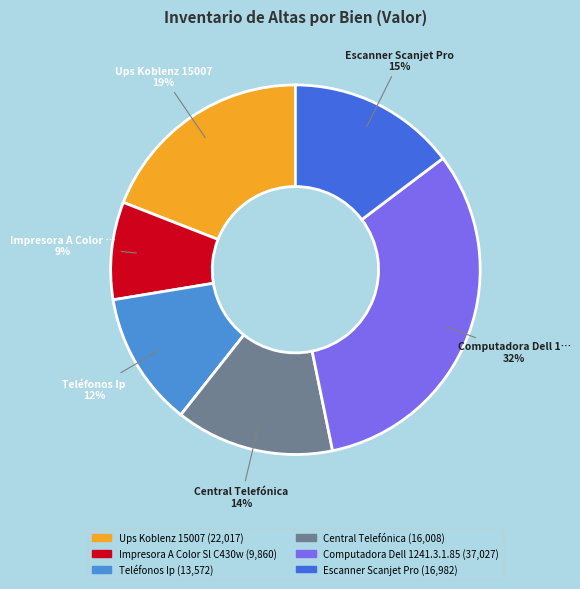

Is there any slice that represents more than half of the pie?

No